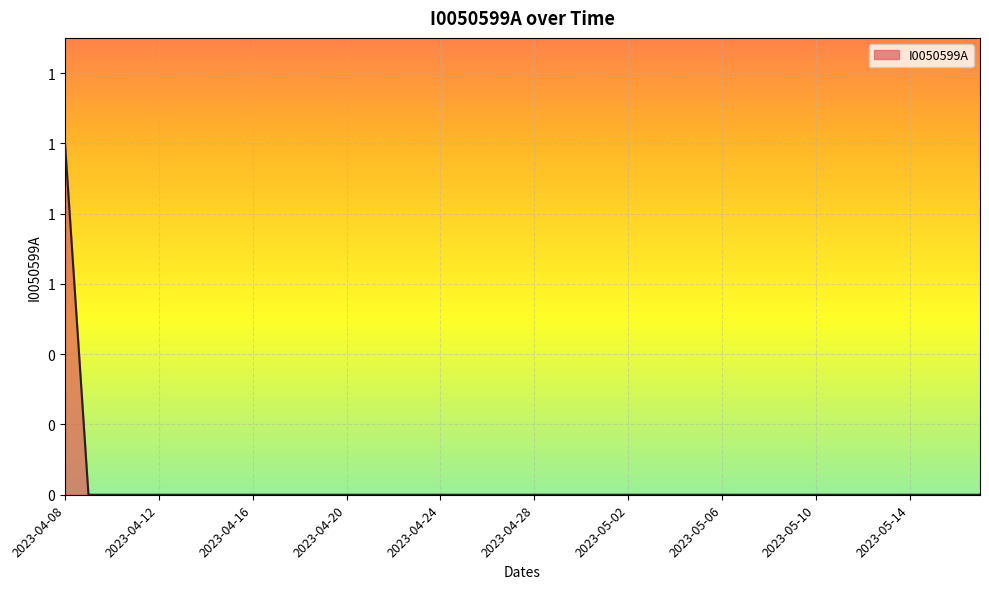

At which category does the chart reach its peak across all series?

2023-04-08